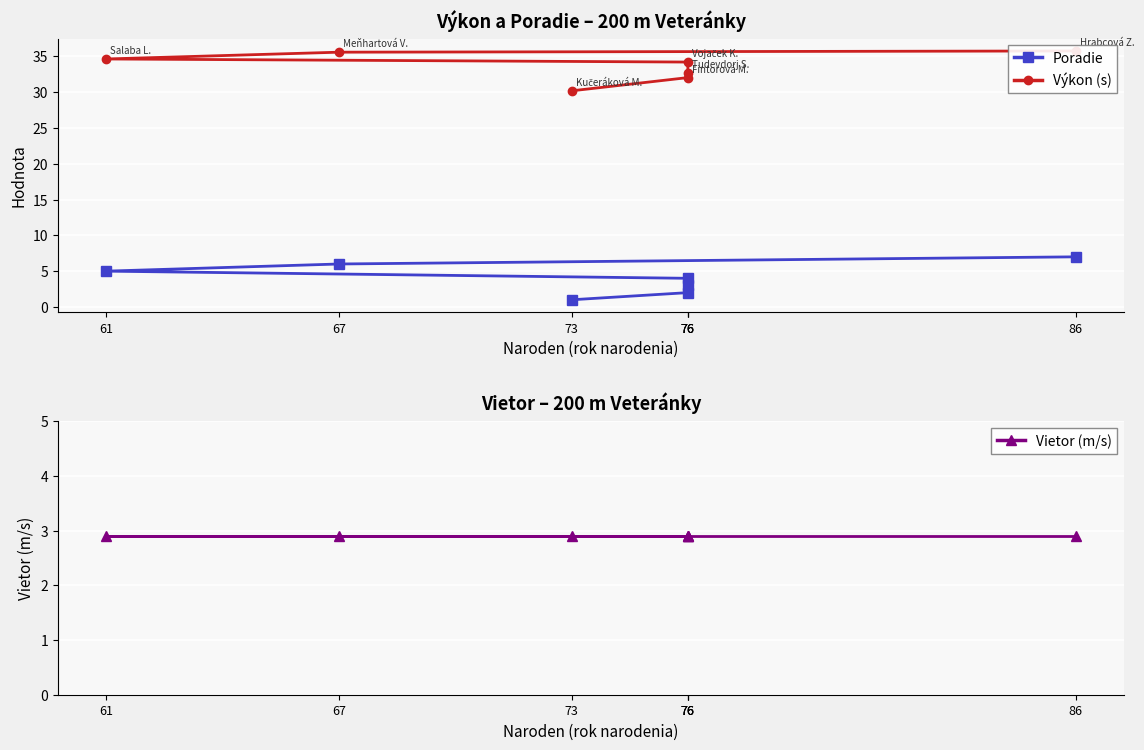

How many lines are shown in the chart?

3